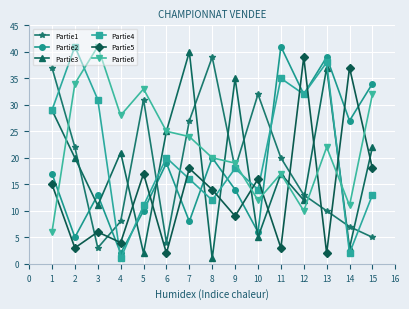

Where do Partie3 and Partie1 first cross each other?

2 and 3